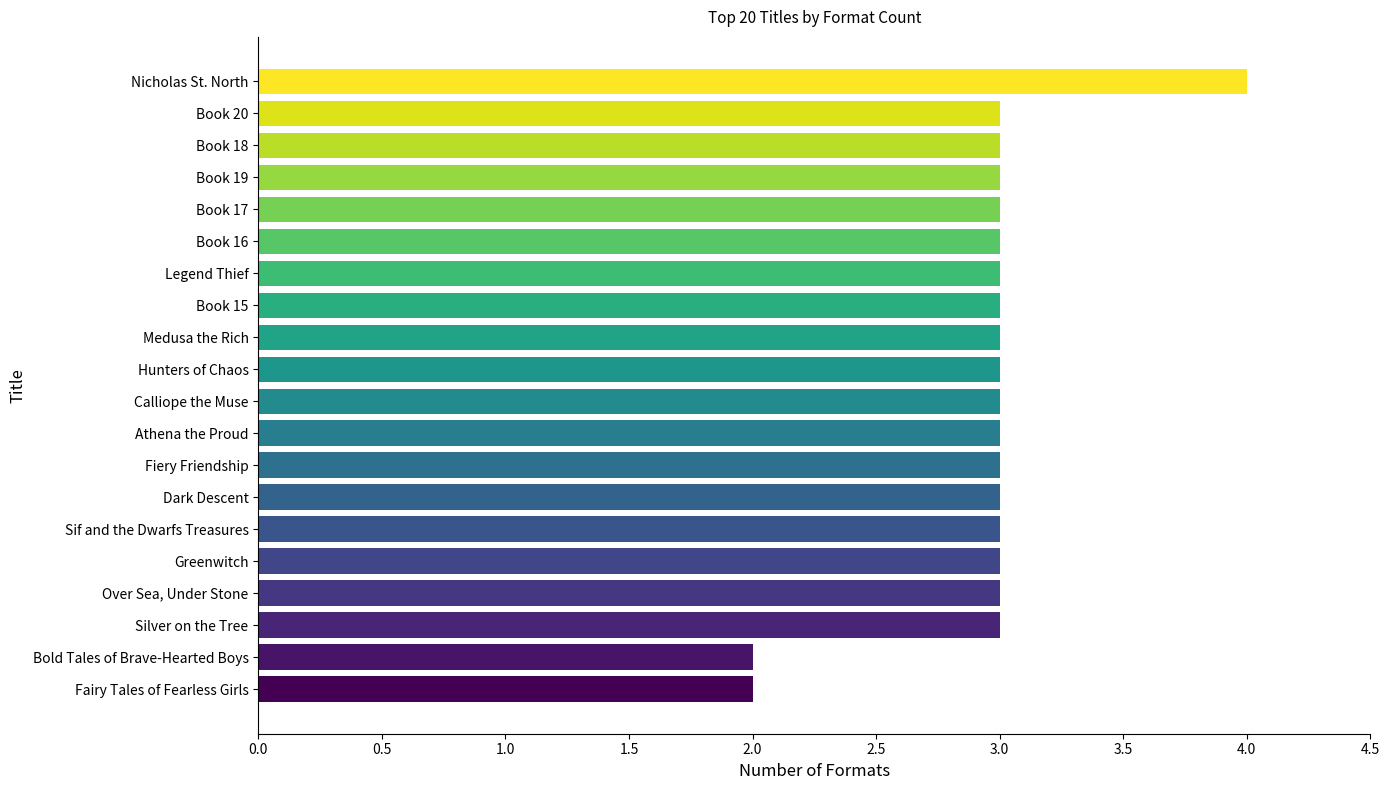

Reading top to bottom, what are all the values shown in this chart?

4	3	3	3	3	3	3	3	3	3	3	3	3	3	3	3	3	3	2	2